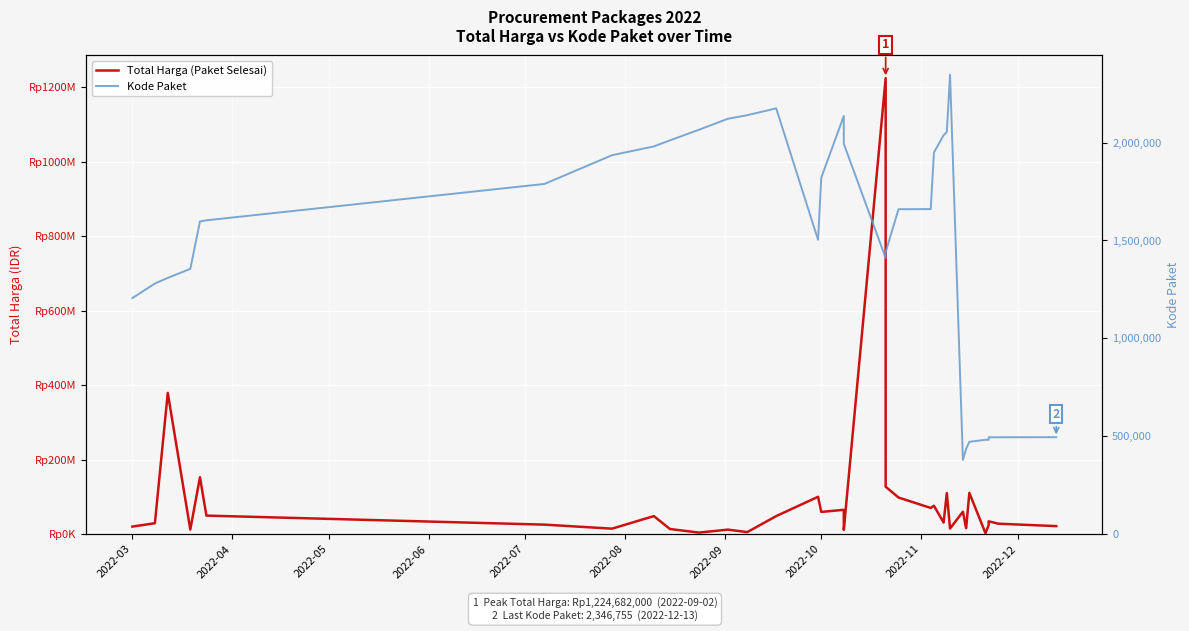

True or false: Kode Paket has more than 2 interior local peaks.

True